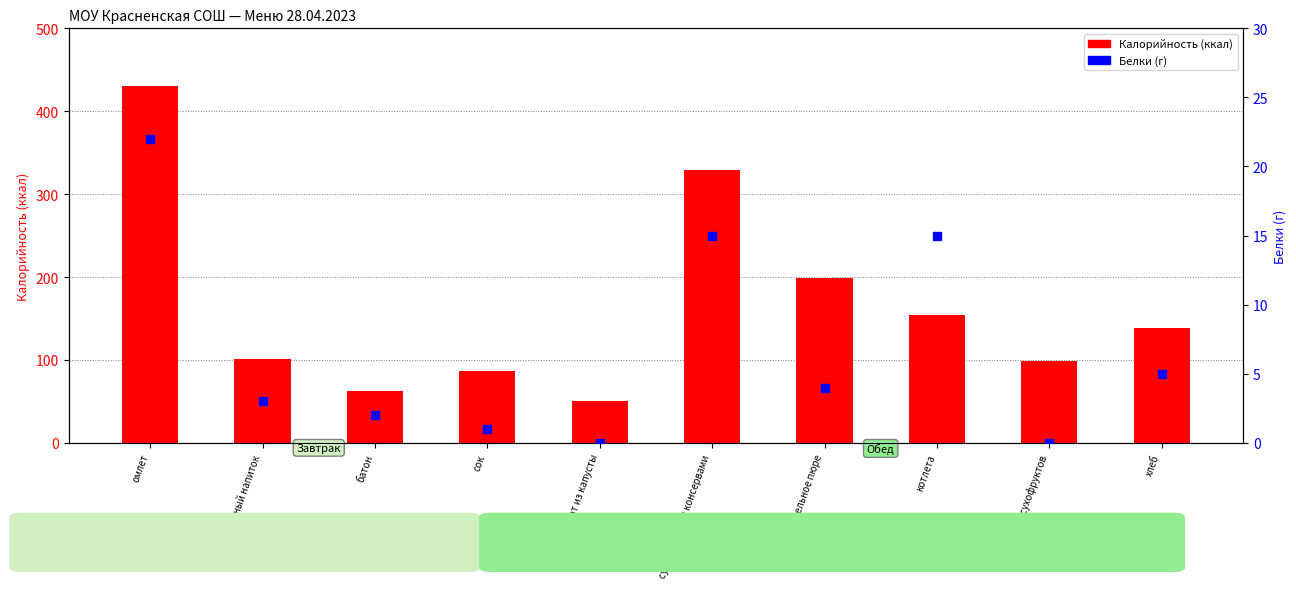

Which series has the largest Y range (max minus min)?

Калорийность